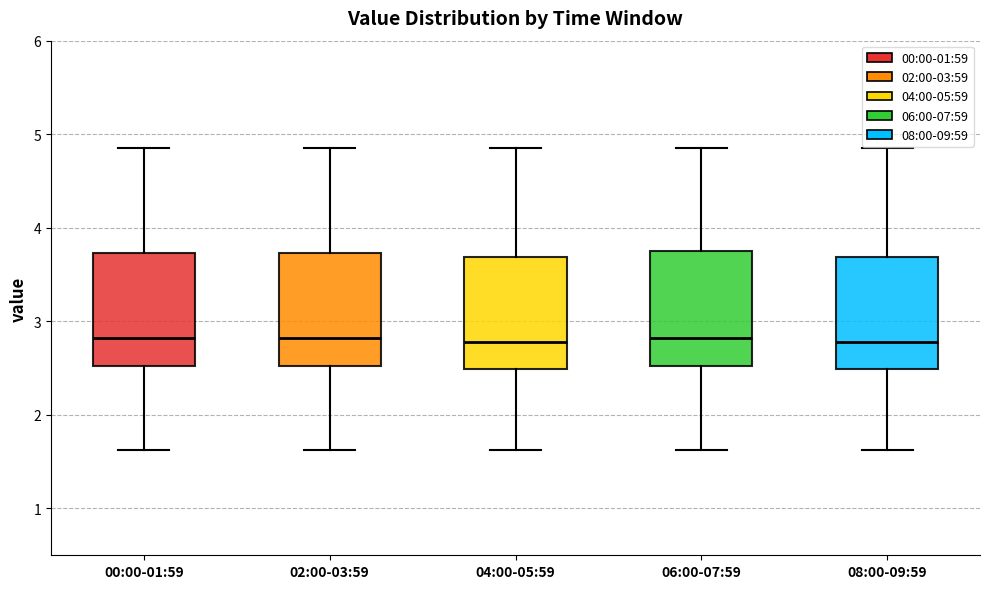

Reading left to right, read every box against the y-axis: the position of its median line, the range the box covers, and the ends of its whiskers. The values are not printed on the chart, so give them approximately, as read against the axis.

00:00-01:59: median 2.8, box 2.5 to 3.7, whiskers 1.6 to 4.9
02:00-03:59: median 2.8, box 2.5 to 3.7, whiskers 1.6 to 4.9
04:00-05:59: median 2.8, box 2.5 to 3.7, whiskers 1.6 to 4.9
06:00-07:59: median 2.8, box 2.5 to 3.8, whiskers 1.6 to 4.9
08:00-09:59: median 2.8, box 2.5 to 3.7, whiskers 1.6 to 4.9